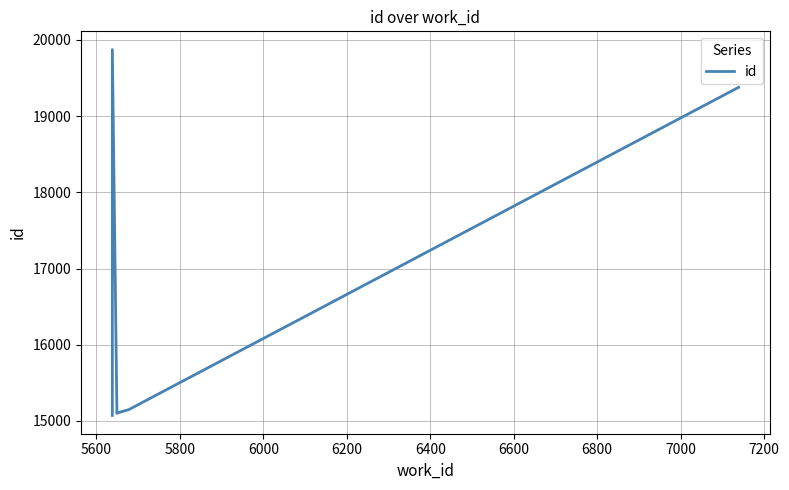

What is the value of the 9th point from the left?

15148